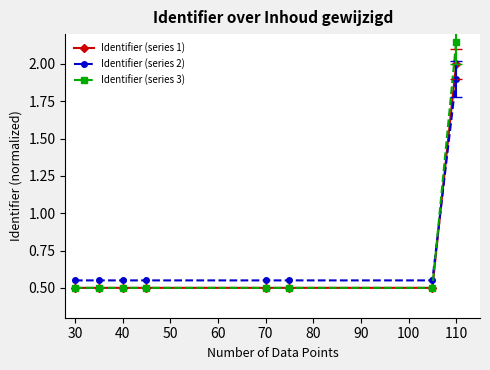

True or false: Identifier (series 2) and Identifier (series 1) intersect in this chart.

True